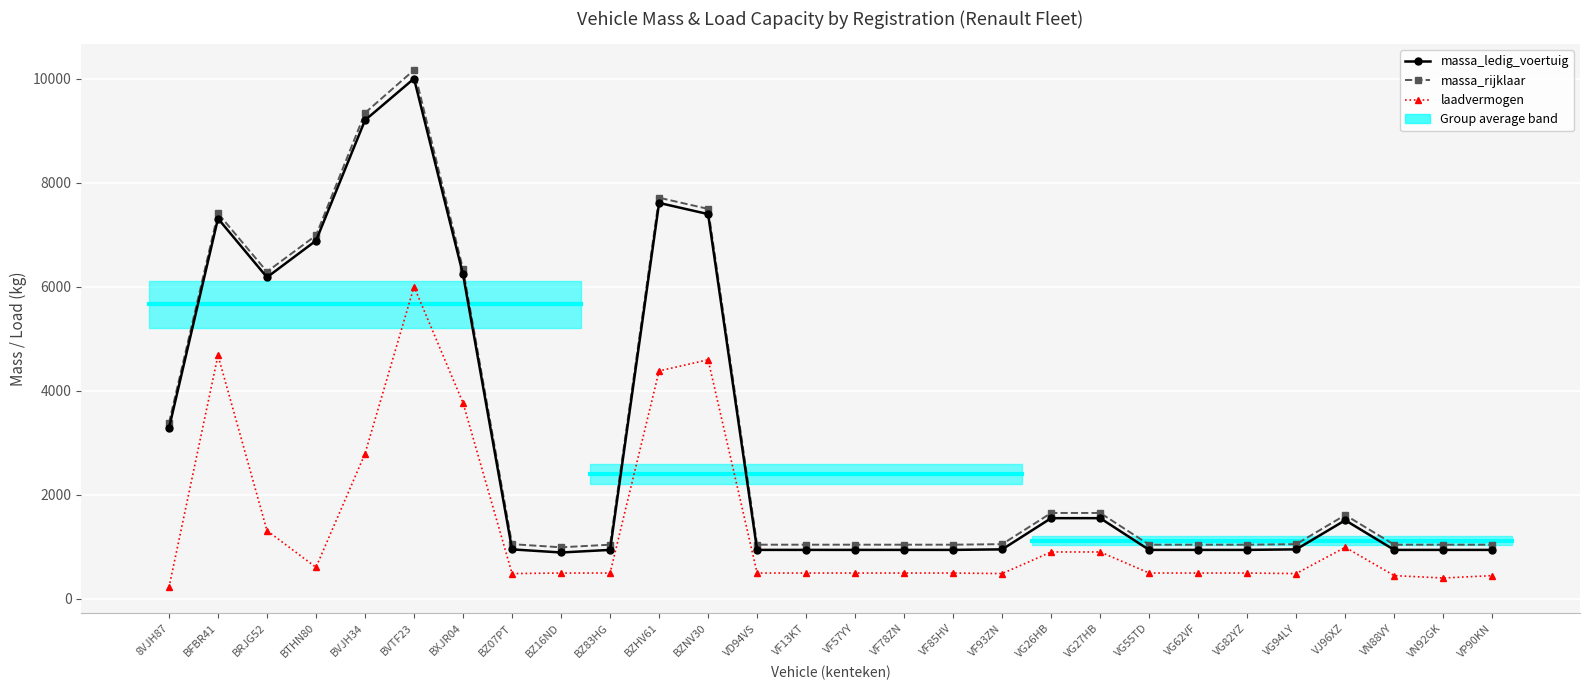

Reading left to right, transcribe all the data shown in this chart.

massa_ledig_voertuig: 8VJH87=3280	BFBR41=7310	BRJG52=6180	BTHN80=6885	BVJH34=9200	BVTF23=10000	BXJR04=6235	BZ07PT=950	BZ16ND=890	BZ83HG=940	BZHV61=7610	BZNV30=7395	VD94VS=940	VF13KT=940	VF57YY=940	VF78ZN=940	VF85HV=940	VF93ZN=950	VG26HB=1550	VG27HB=1550	VG55TD=940	VG62VF=940	VG82YZ=940	VG94LY=950	VJ96XZ=1510	VN88VY=940	VN92GK=940	VP90KN=940
massa_rijklaar: 8VJH87=3380	BFBR41=7410	BRJG52=6288	BTHN80=6985	BVJH34=9340	BVTF23=10165	BXJR04=6335	BZ07PT=1050	BZ16ND=990	BZ83HG=1040	BZHV61=7710	BZNV30=7495	VD94VS=1040	VF13KT=1040	VF57YY=1040	VF78ZN=1040	VF85HV=1040	VF93ZN=1050	VG26HB=1650	VG27HB=1650	VG55TD=1040	VG62VF=1040	VG82YZ=1040	VG94LY=1050	VJ96XZ=1610	VN88VY=1040	VN92GK=1040	VP90KN=1040
laadvermogen: 8VJH87=220	BFBR41=4680	BRJG52=1310	BTHN80=605	BVJH34=2790	BVTF23=6000	BXJR04=3765	BZ07PT=485	BZ16ND=495	BZ83HG=495	BZHV61=4380	BZNV30=4595	VD94VS=495	VF13KT=495	VF57YY=495	VF78ZN=495	VF85HV=495	VF93ZN=485	VG26HB=900	VG27HB=900	VG55TD=495	VG62VF=495	VG82YZ=495	VG94LY=485	VJ96XZ=990	VN88VY=445	VN92GK=400	VP90KN=445